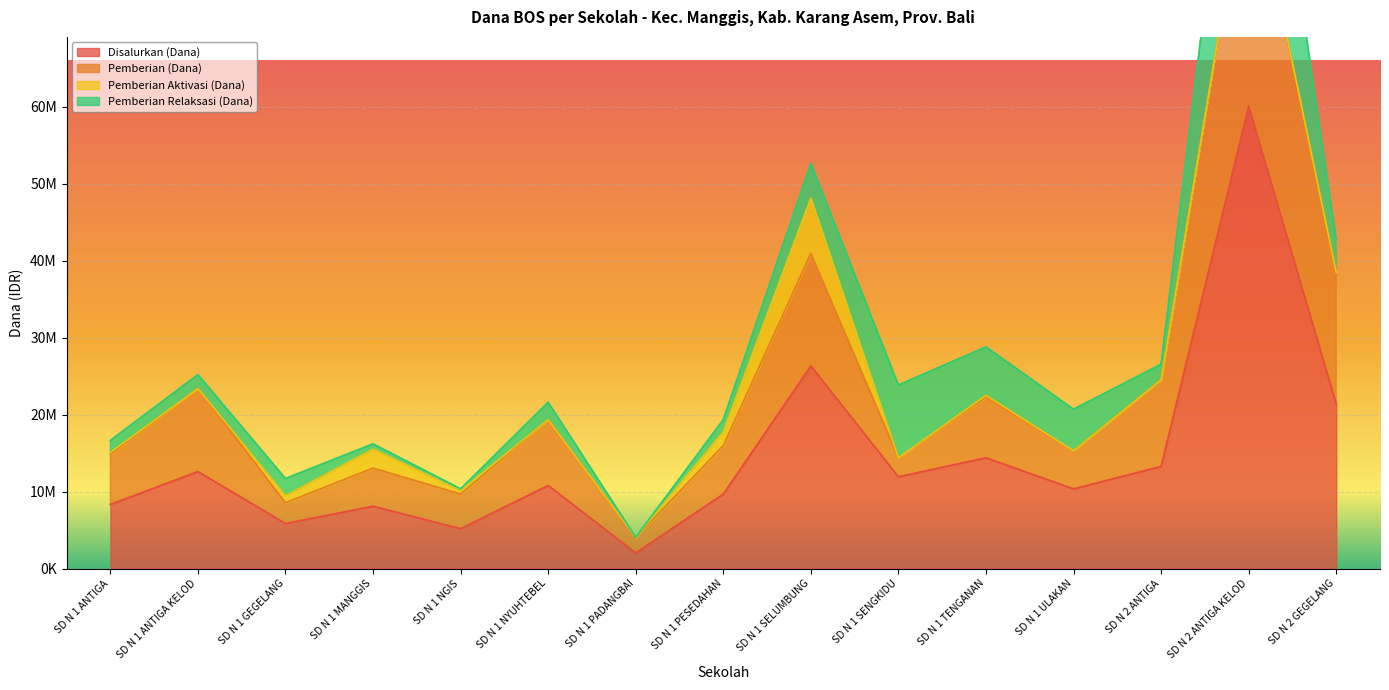

What is the smallest value displayed?

2025000